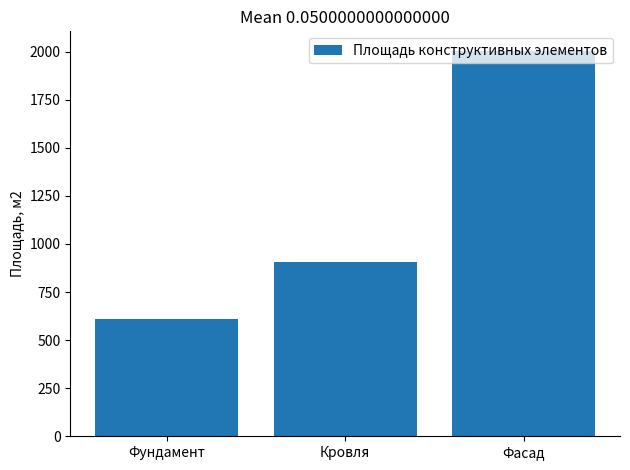

Rank the categories by value from highest to lowest.

Фасад, Кровля, Фундамент